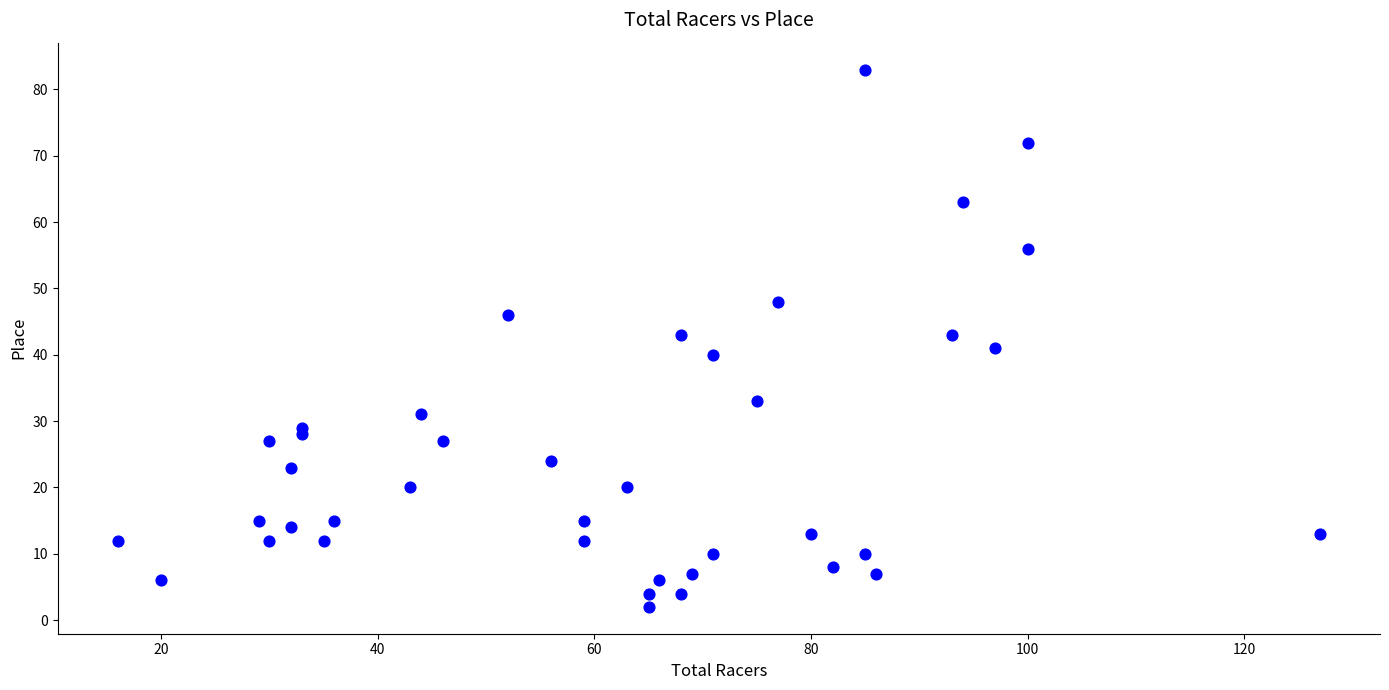

What is the range of X values (max minus min)?

111